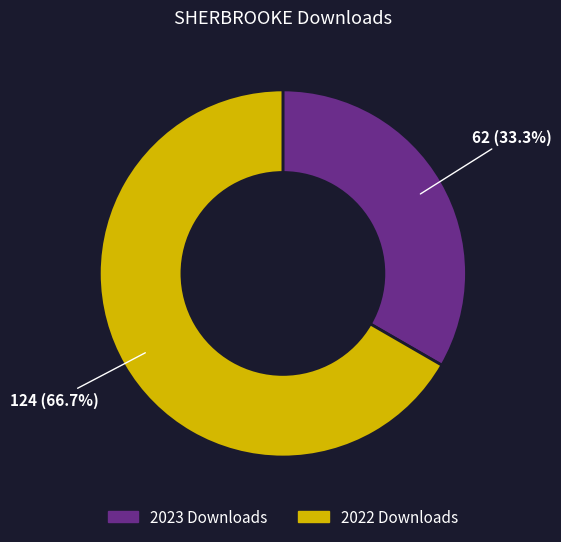

To the nearest percent, what is the average slice percentage?

50%